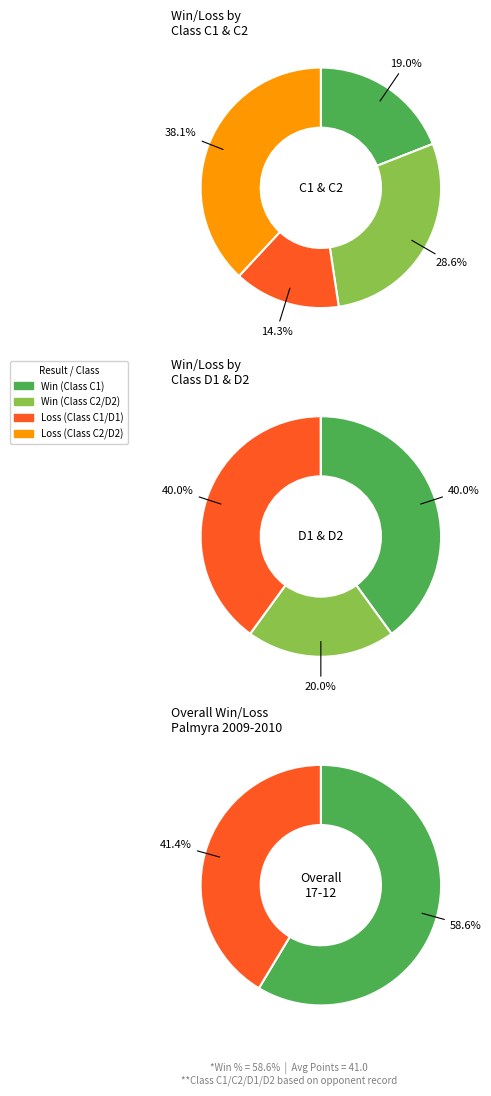

True or false: L accounts for 41% of the total.

True